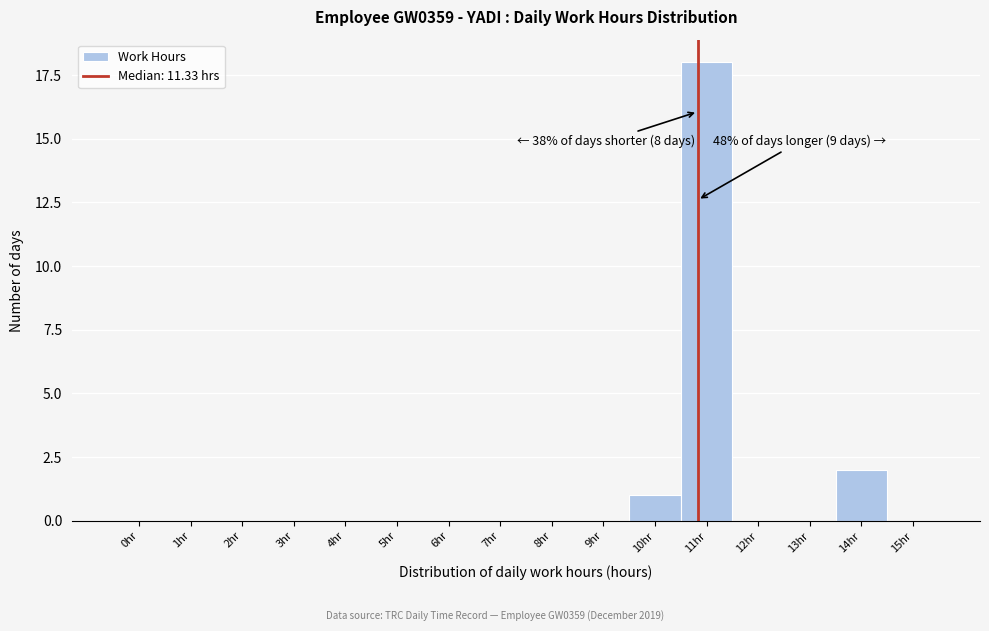

Reading left to right, list all the values displayed in this chart.

0hr=0	1hr=0	2hr=0	3hr=0	4hr=0	5hr=0	6hr=0	7hr=0	8hr=0	9hr=0	10hr=1	11hr=18	12hr=0	13hr=0	14hr=2	15hr=0